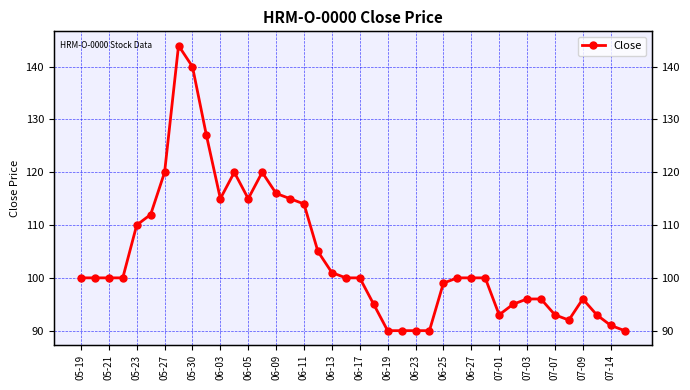

What is the minimum value shown in the chart?

90